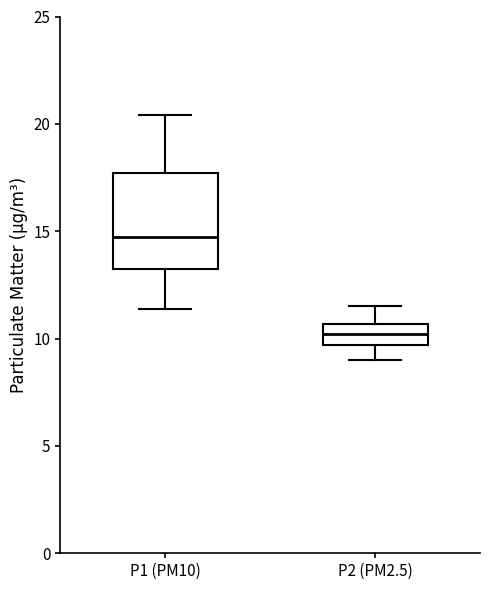

Reading left to right, transcribe this box plot: for each box, give where its median line is, the range the box spans, and where its two whiskers end, as read against the y-axis. The values are not printed on the chart, so give them approximately, as read against the axis.

P1 (PM10): median 14.5, box 13.0 to 17.5, whiskers 11.5 to 20.5
P2 (PM2.5): median 10.0, box 9.5 to 10.5, whiskers 9.0 to 11.5